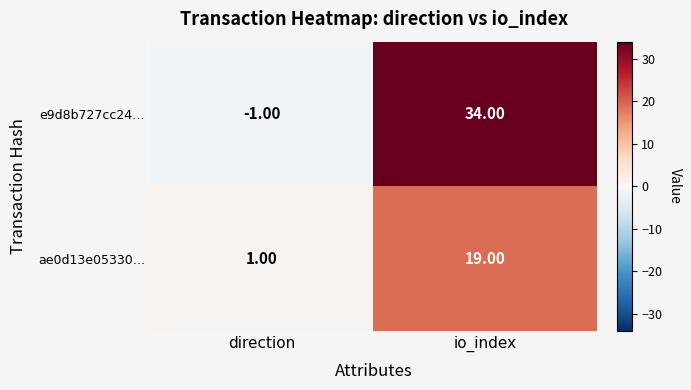

Which series changed the most between direction and io_index?

e9d8b727cc24…